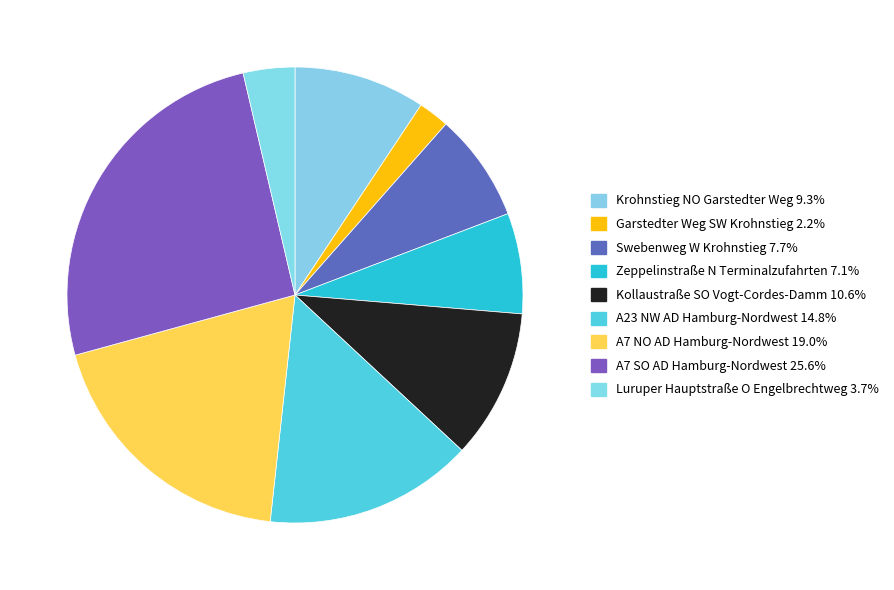

Which category has the biggest portion of the pie?

A7 SO AD Hamburg-Nordwest